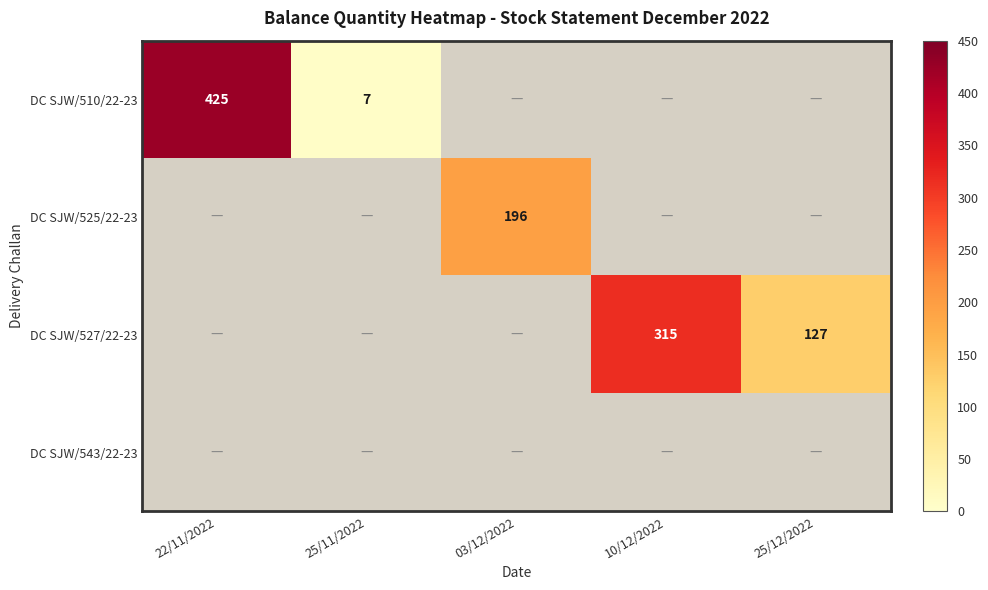

True or false: DC SJW/525/22-23 has a value of 342 at 03/12/2022.

False